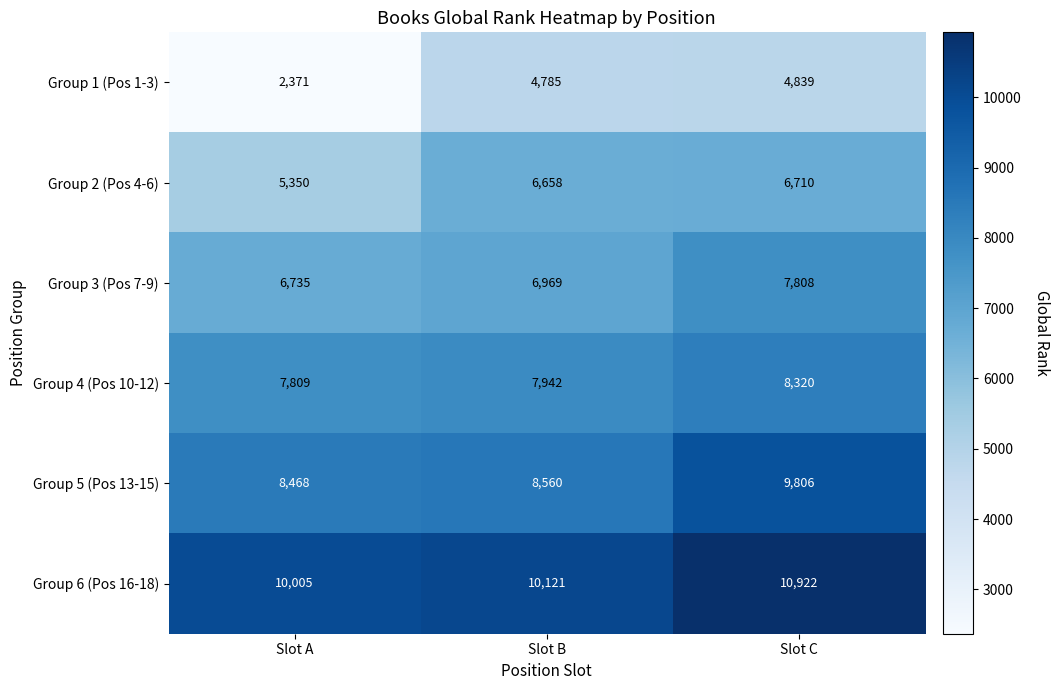

At Slot A, list the series in order from smallest to largest.

Group 1 (Pos 1-3), Group 2 (Pos 4-6), Group 3 (Pos 7-9), Group 4 (Pos 10-12), Group 5 (Pos 13-15), Group 6 (Pos 16-18)